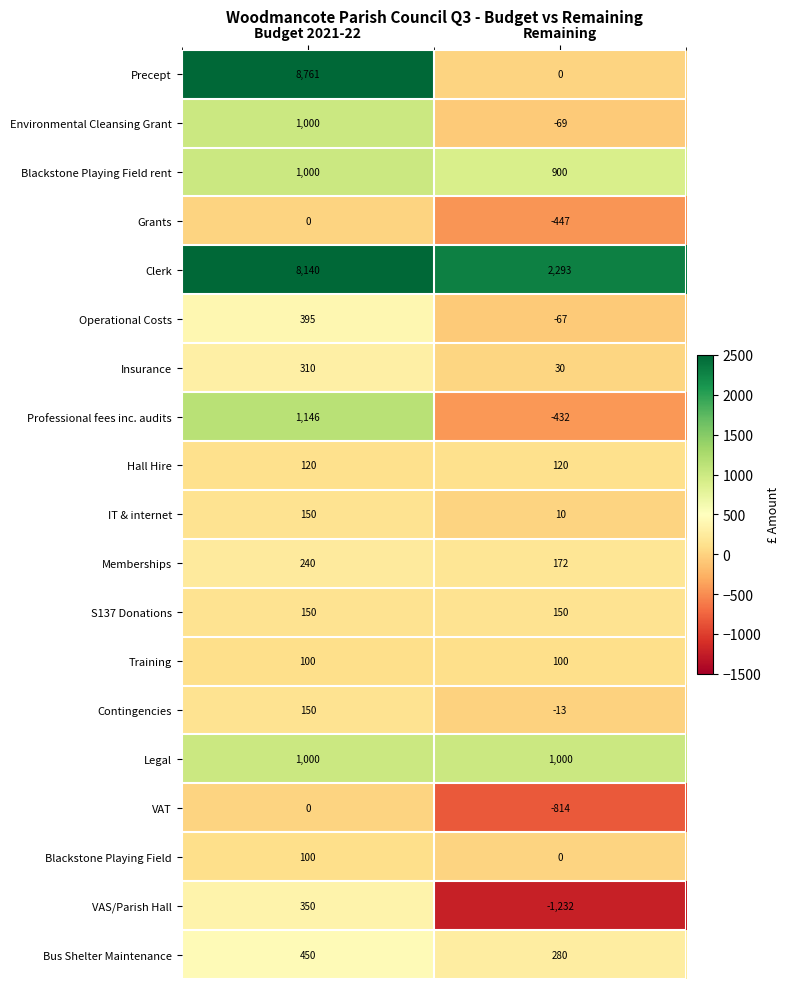

What is the average value of the Operational Costs series?

164